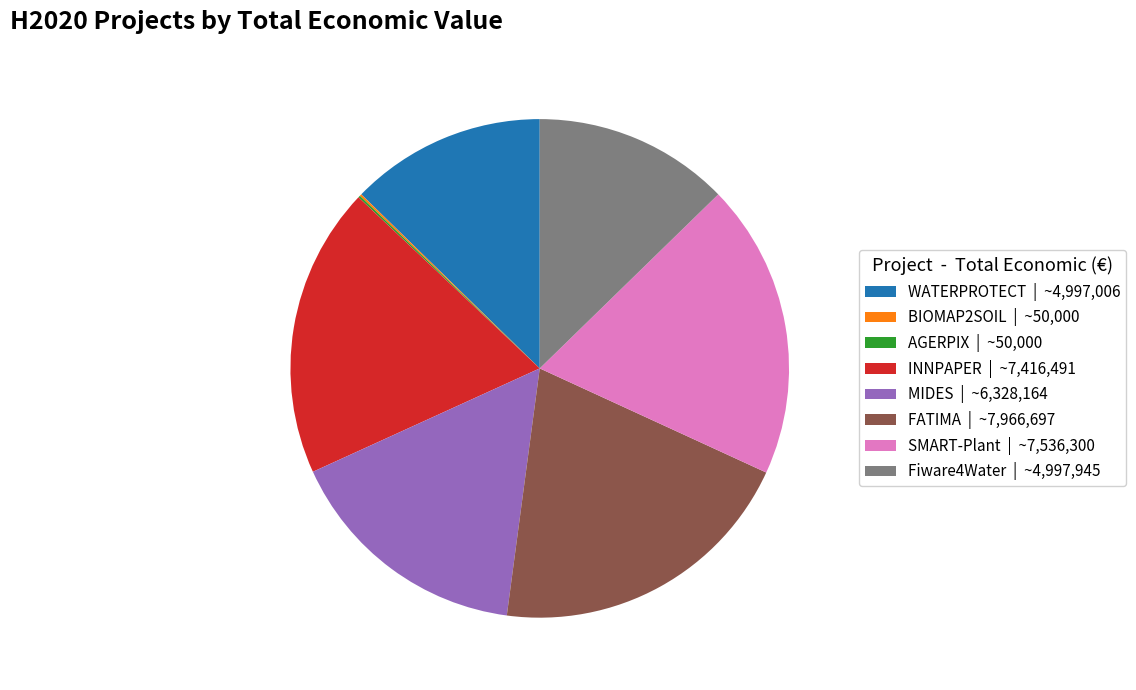

Approximately how many times larger is the value at MIDES | ~6,328,164 compared to FATIMA | ~7,966,697?

0.8